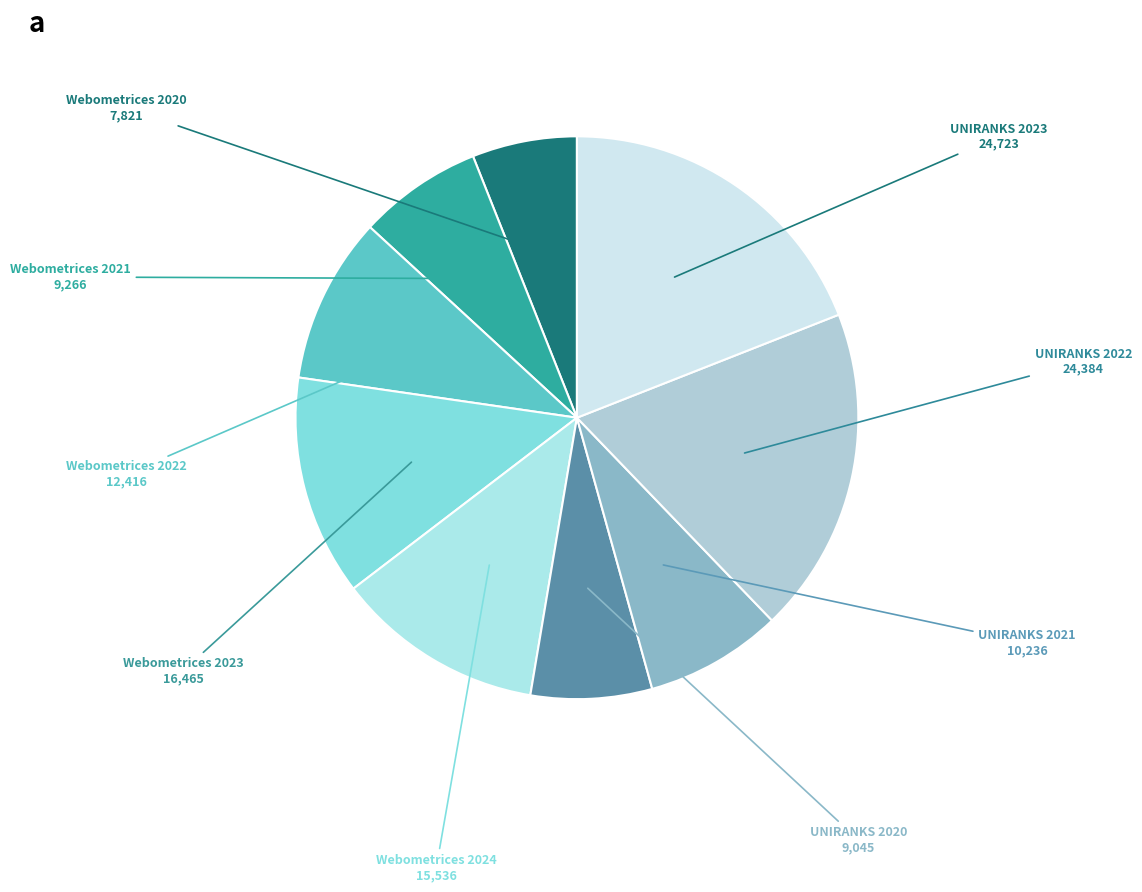

How many segments does this pie chart have?

9